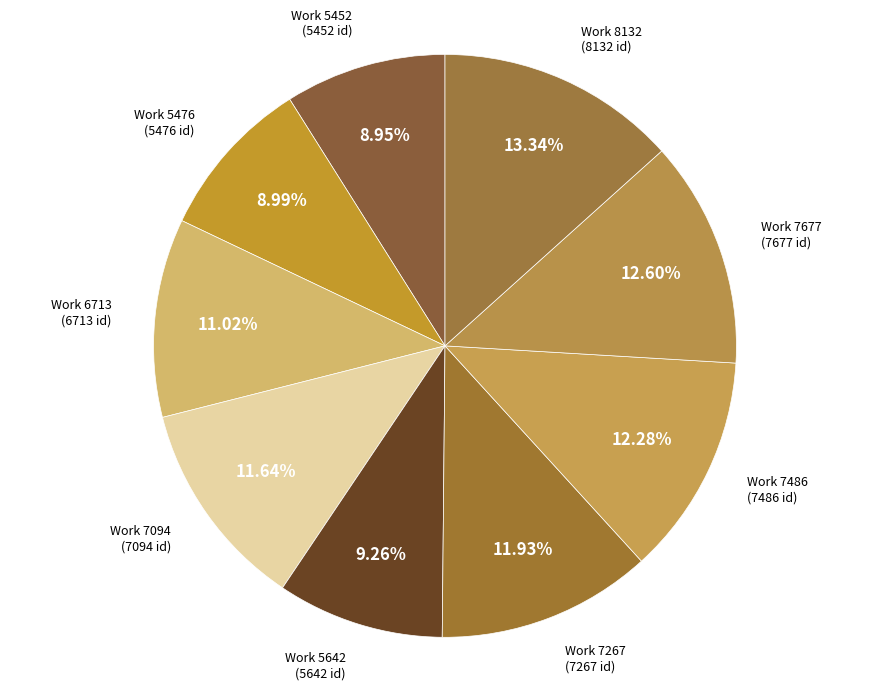

How many slices are in this pie chart?

9